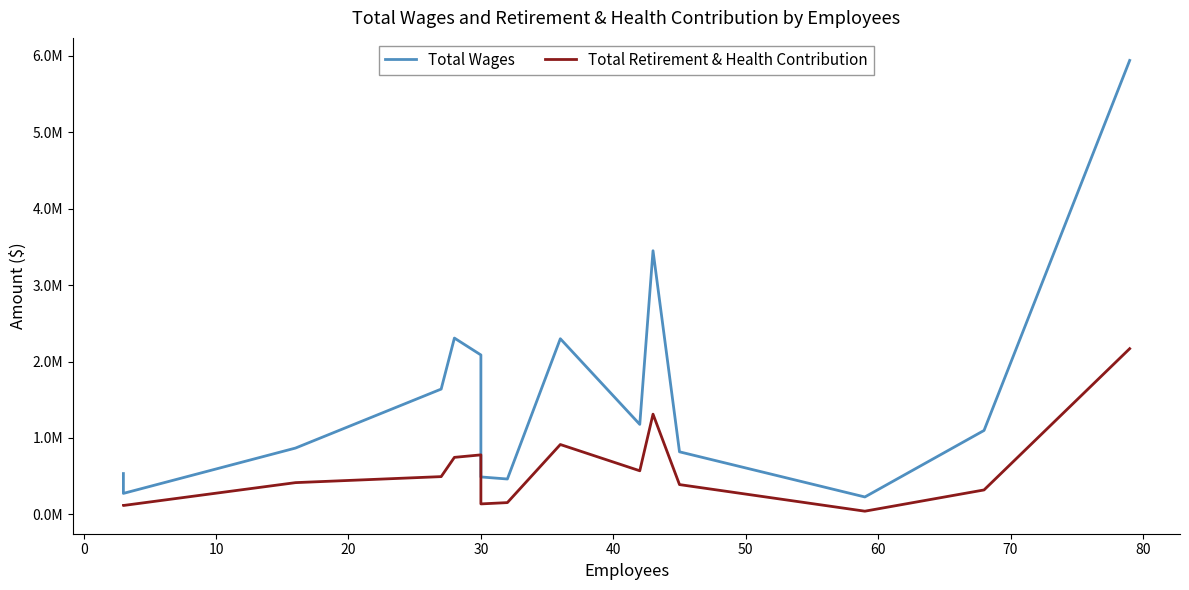

Which series has the largest total across all categories?

Total Wages